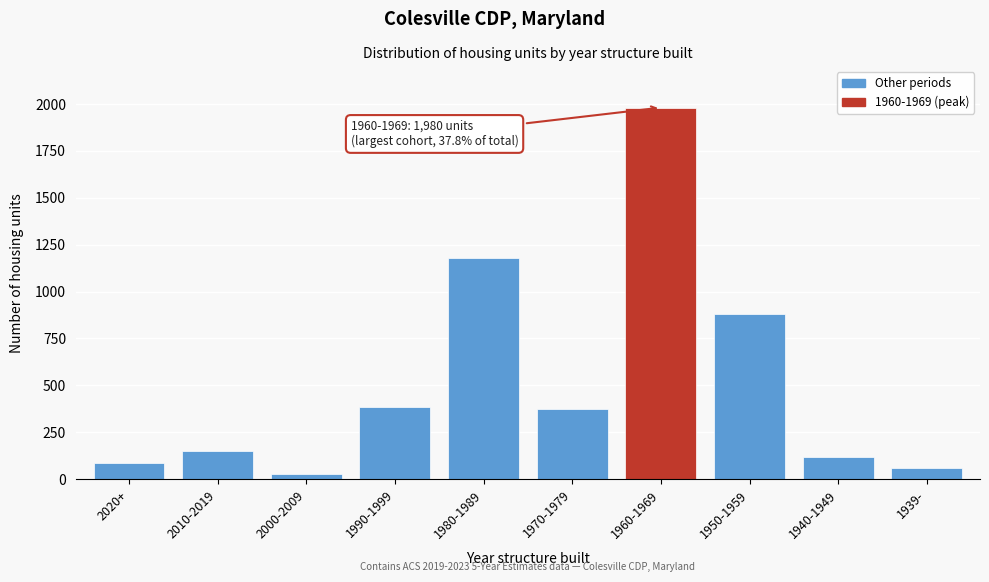

Reading left to right, list all the values displayed in this chart.

2020+=85	2010-2019=148	2000-2009=30	1990-1999=386	1980-1989=1176	1970-1979=376	1960-1969=1980	1950-1959=880	1940-1949=120	1939-=58